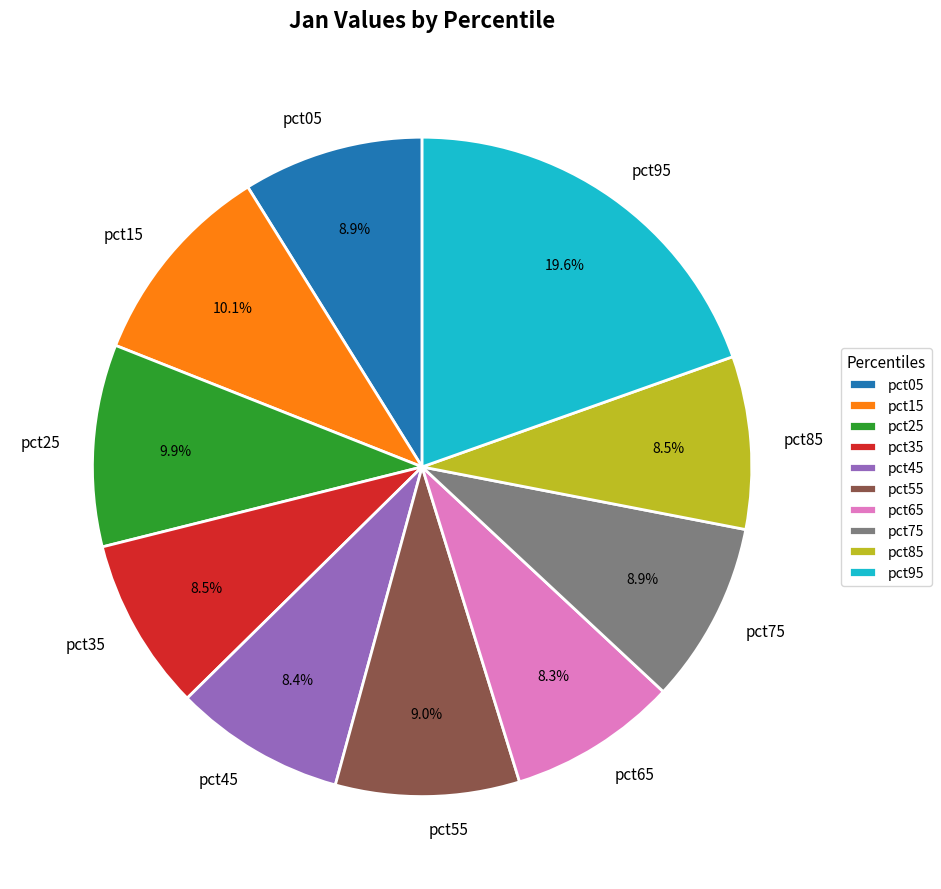

Is the sum of pct85 and pct25 greater than half?

No